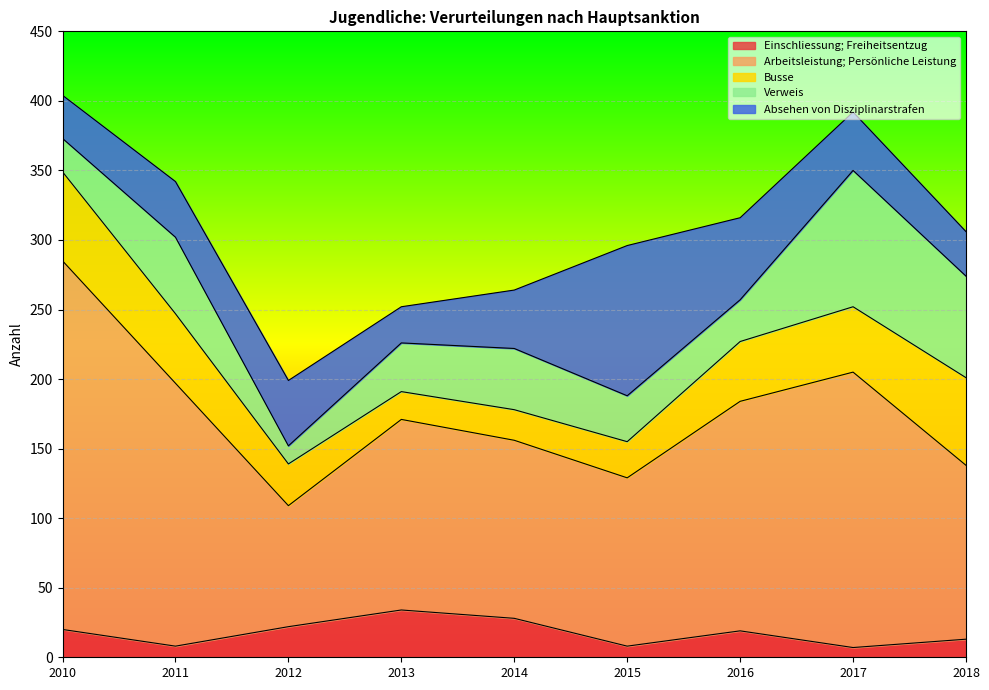

At 2010, list the series in order from largest to smallest.

Arbeitsleistung; Persönliche Leistung, Busse, Absehen von Disziplinarstrafen, Verweis, Einschliessung; Freiheitsentzug